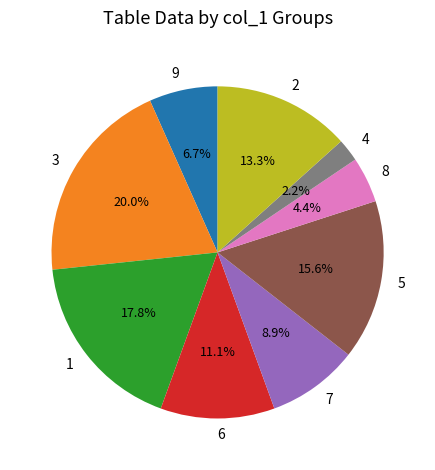

Does any single category account for the majority?

No